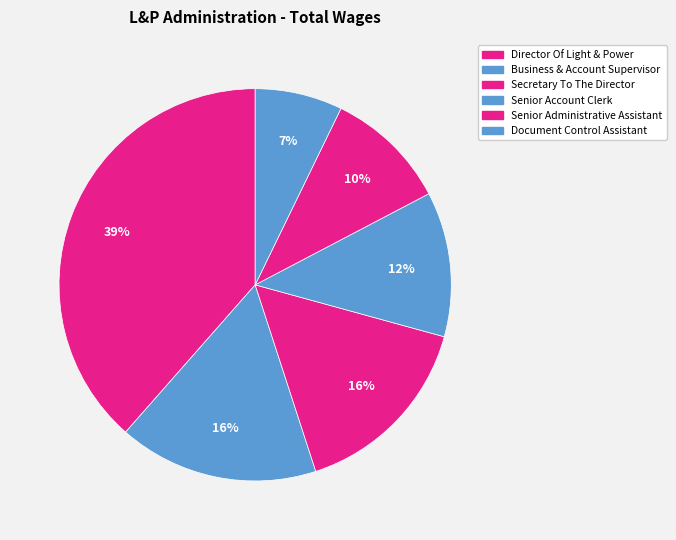

Does Senior Administrative Assistant represent more than half of the total?

No